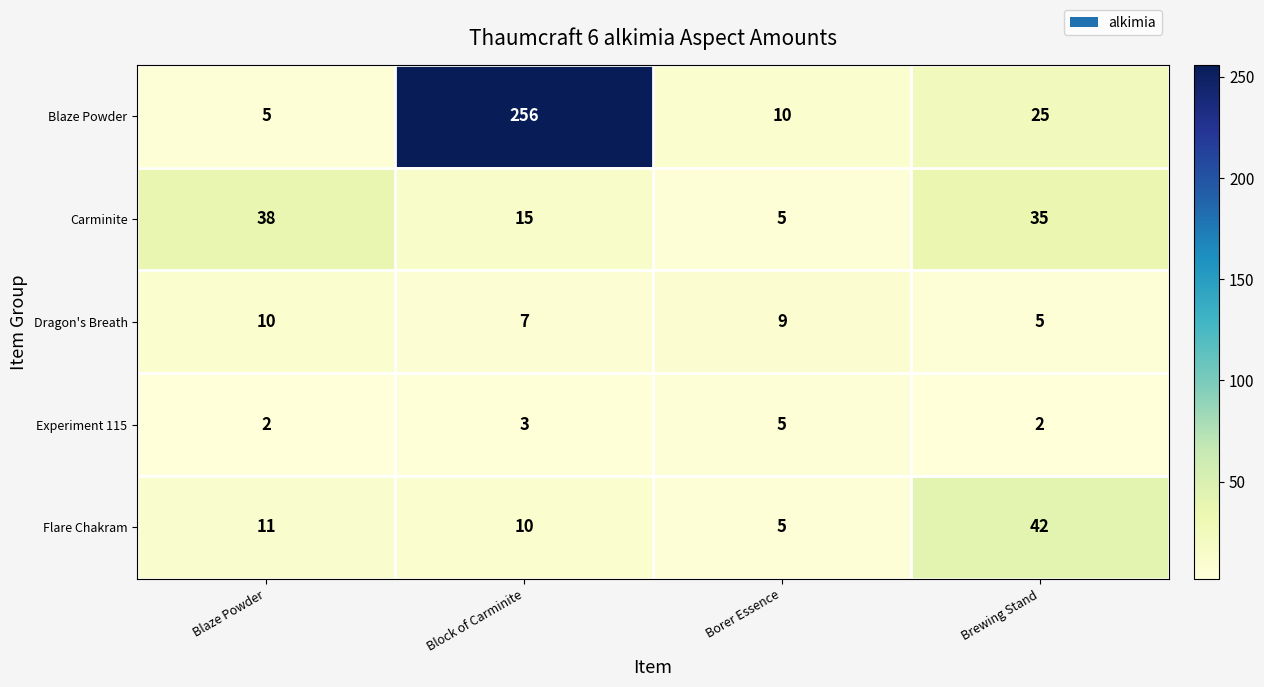

At which label does Dragon's Breath reach its minimum?

Brewing Stand